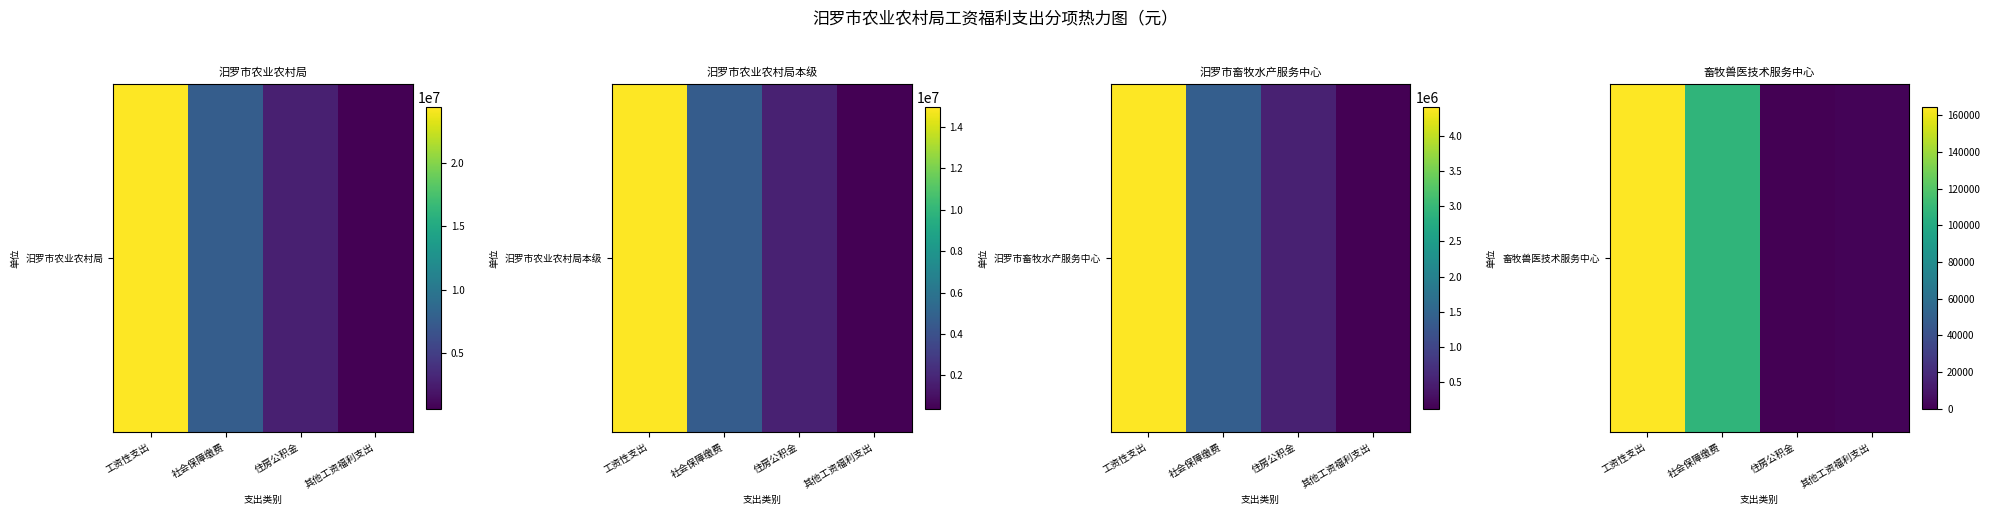

At which label does the data first exceed 107357?

工资性支出